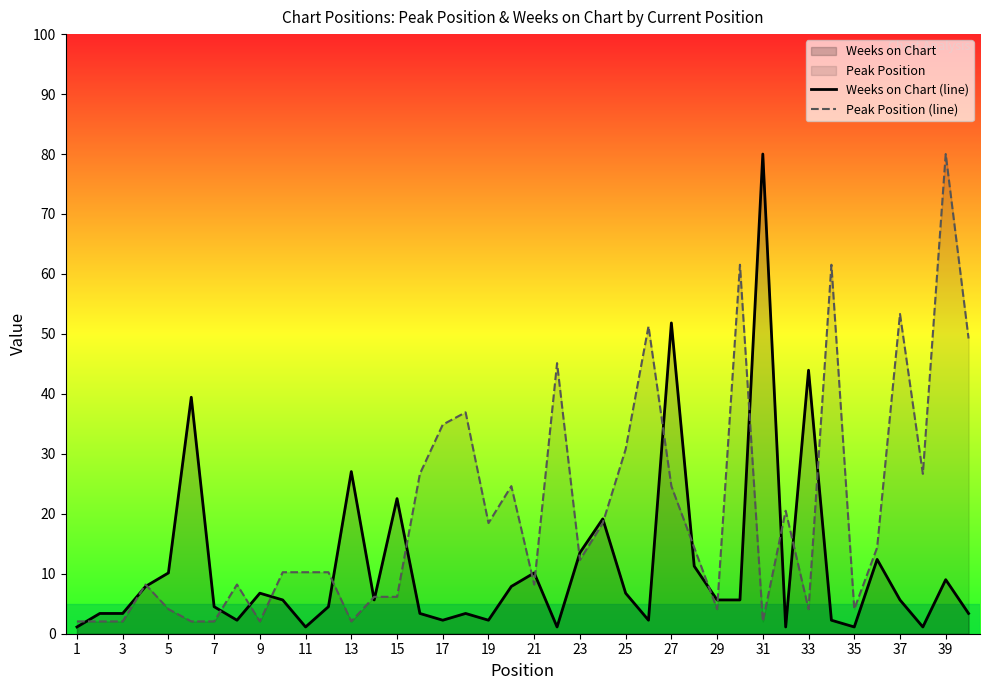

The value of Peak Position (line) at 33 is 4.1. True or false?

True